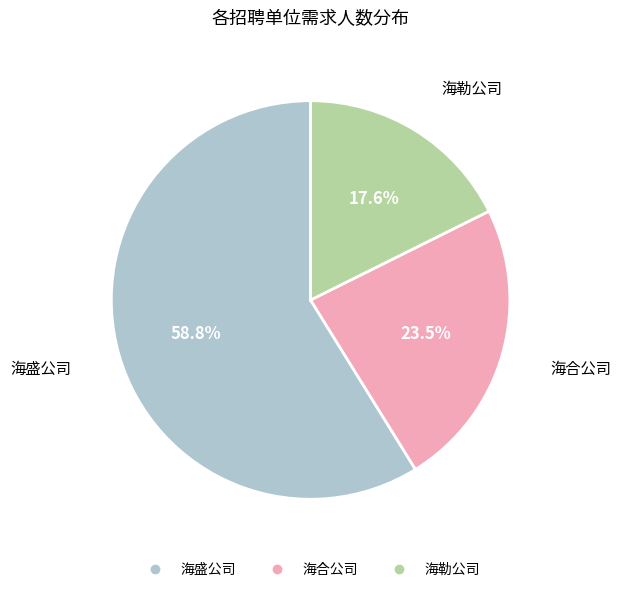

How much of the chart is everything except 海勒公司?

82.4%